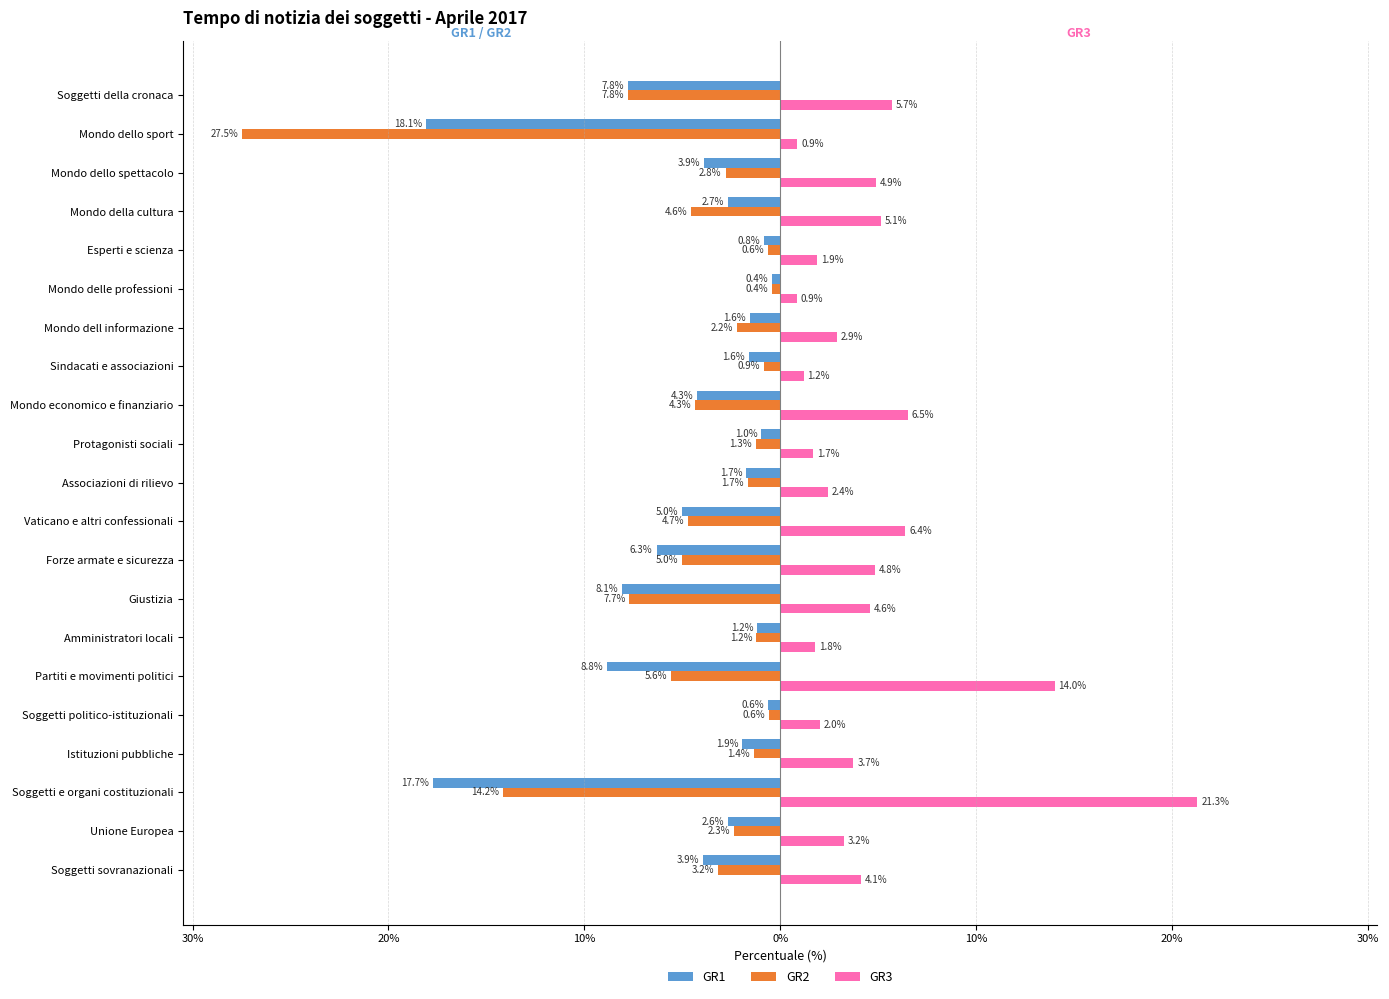

What are all the series names shown in the legend?

GR1, GR2, GR3